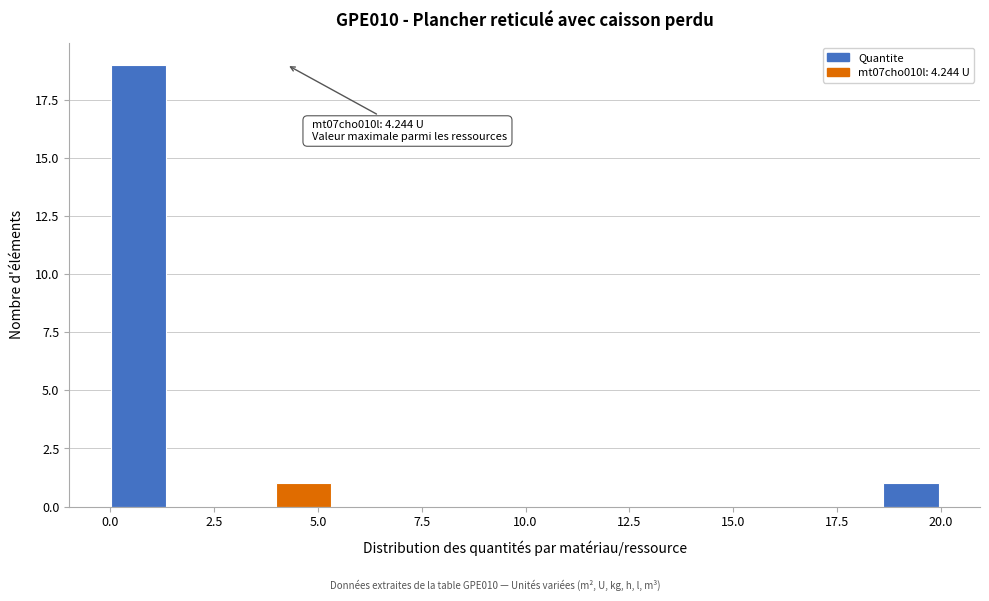

Read against the x-axis, roughly where is the centre of the tallest bar?

0.5